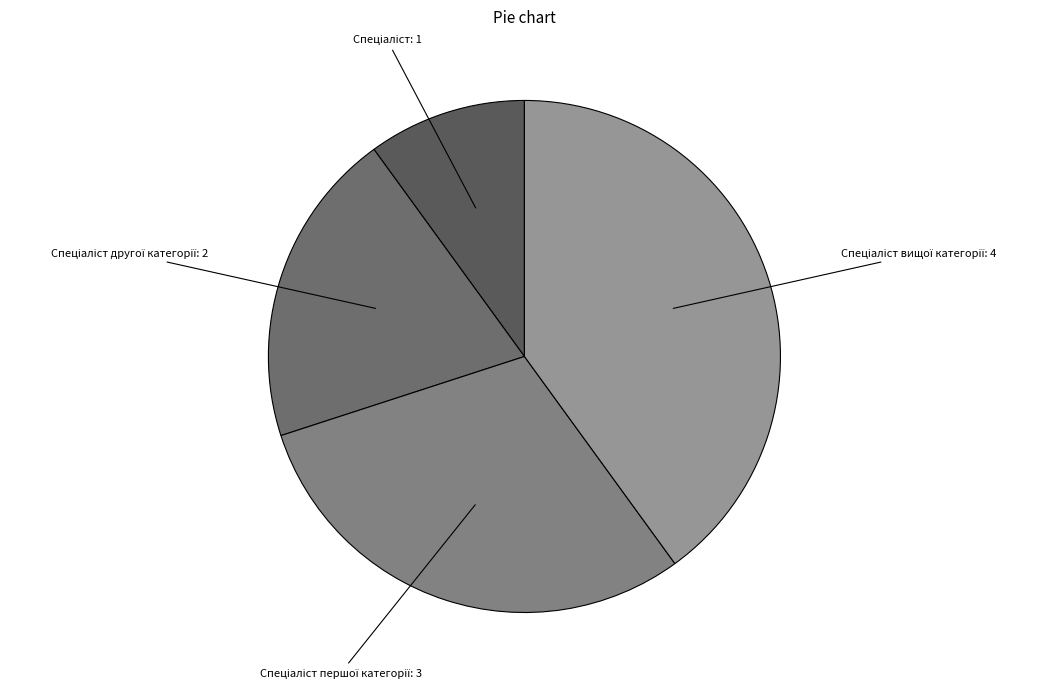

Is there a majority slice in this chart?

No